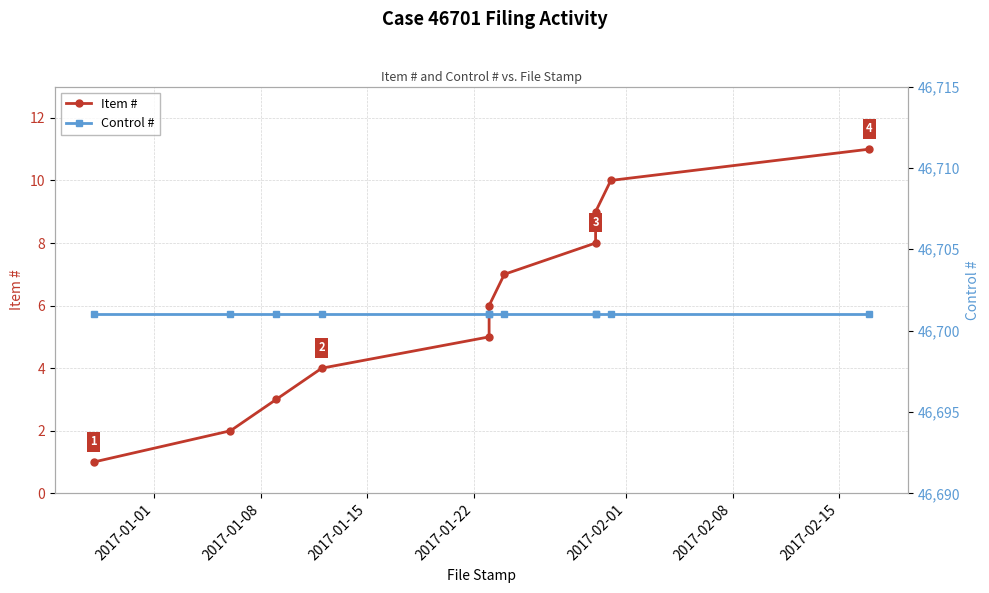

Count the number of data series in this chart.

2